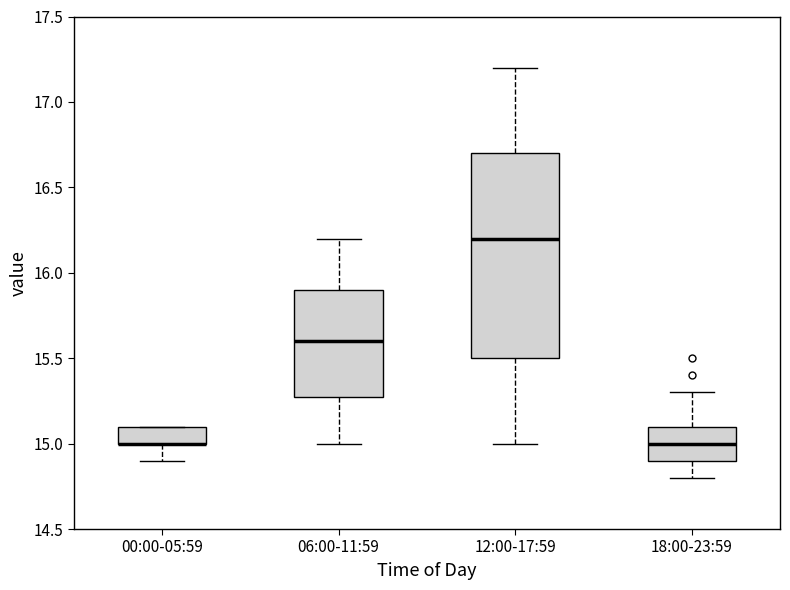

Where is the lower edge of the box for 18:00-23:59 on the y-axis? The values are not printed on the chart, so give them approximately, as read against the axis.

14.9